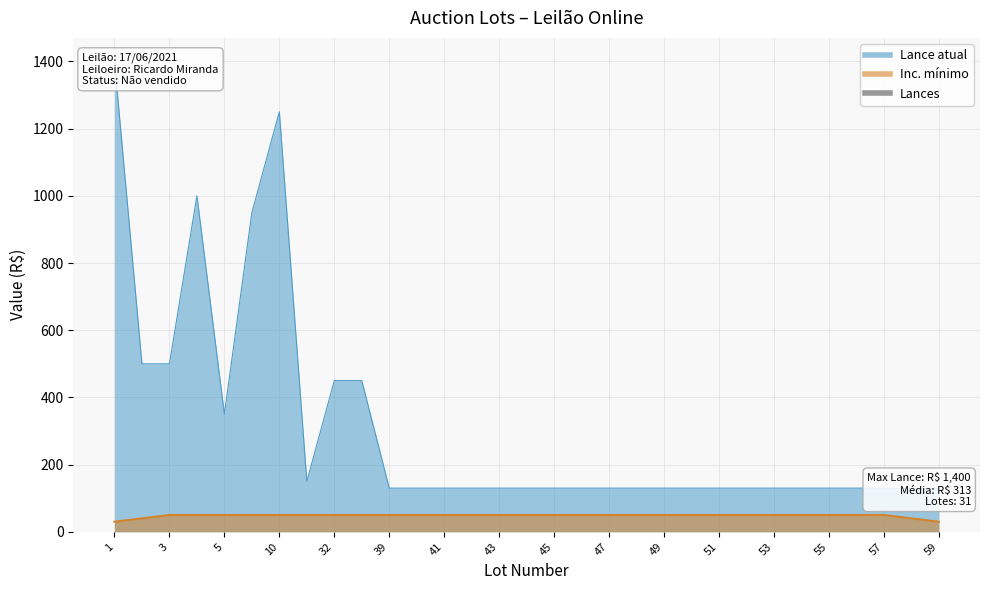

Does the chart display data point markers on the line(s)?

No